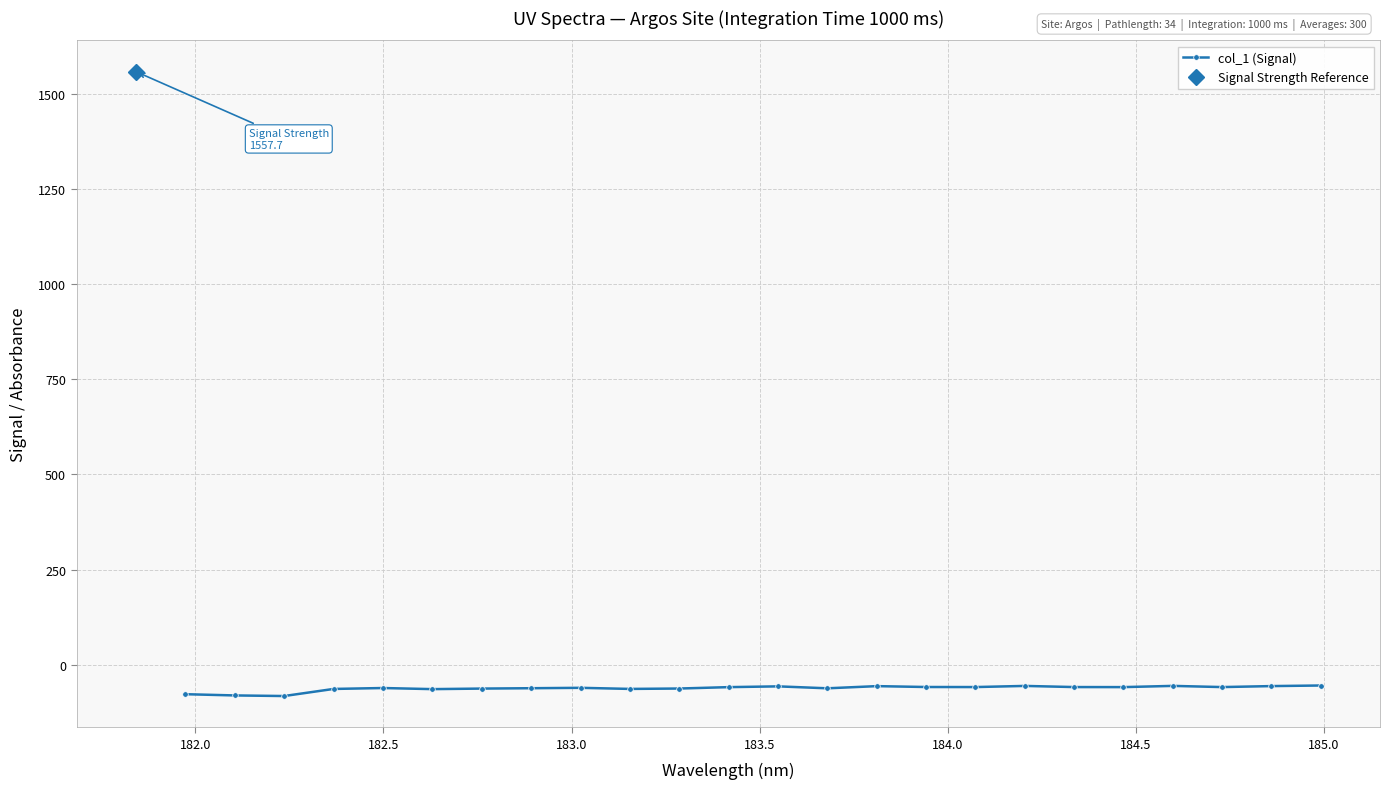

How many data points are above -58?

6